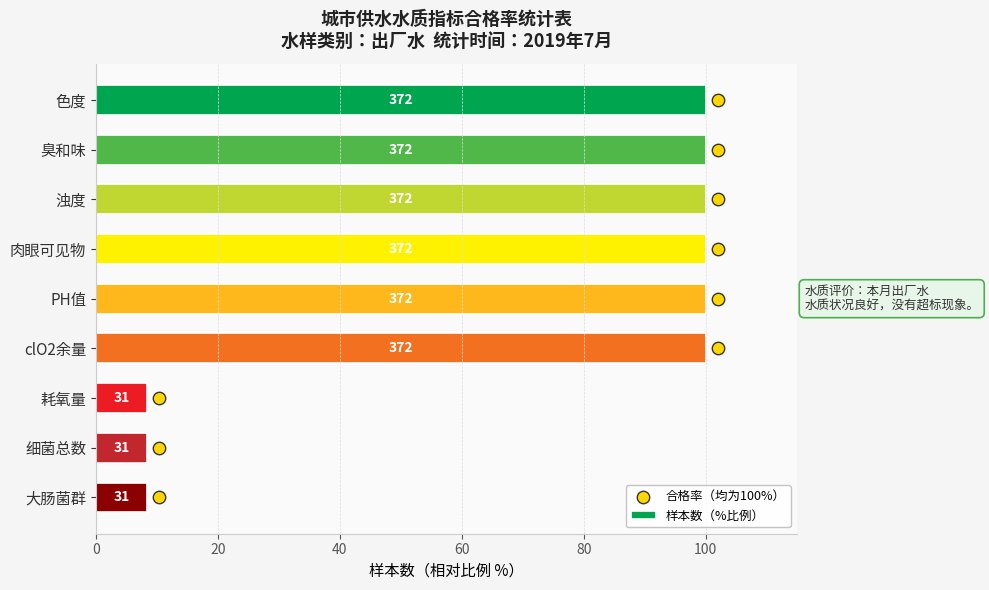

Is the value of 样本数（%比例） at 100 greater than the value of 合格率（均为100%） at 20?

Yes